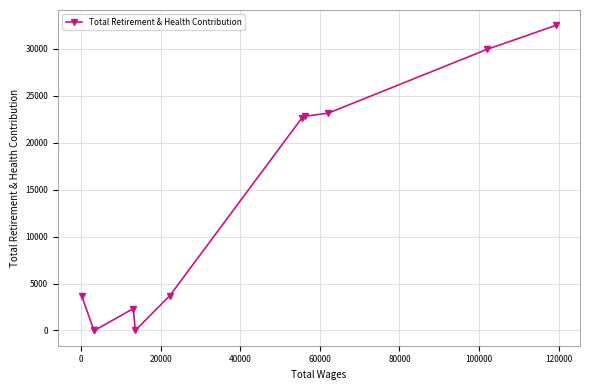

What is the maximum value shown in the chart?

32520